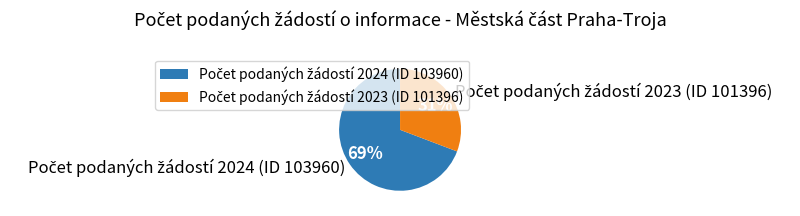

To the nearest percent, what is the average slice percentage?

50%